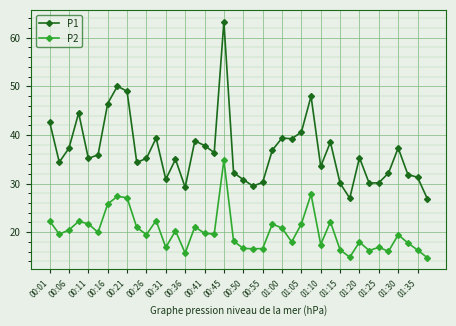

What is the average value of the P2 series?

20.1